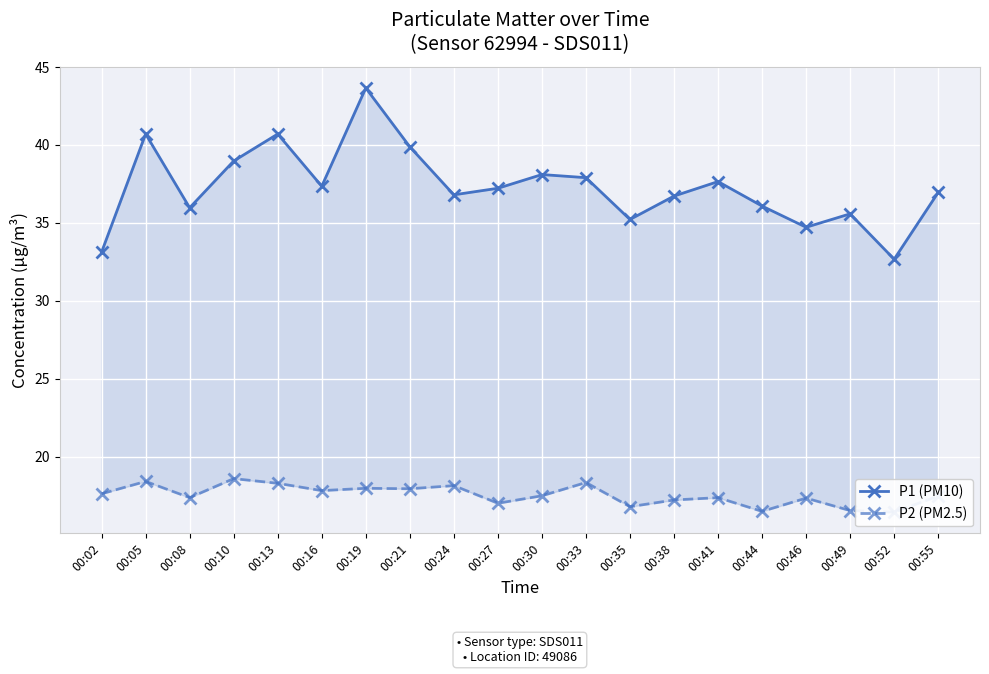

Which series has the largest total across all categories?

P1 (PM10)